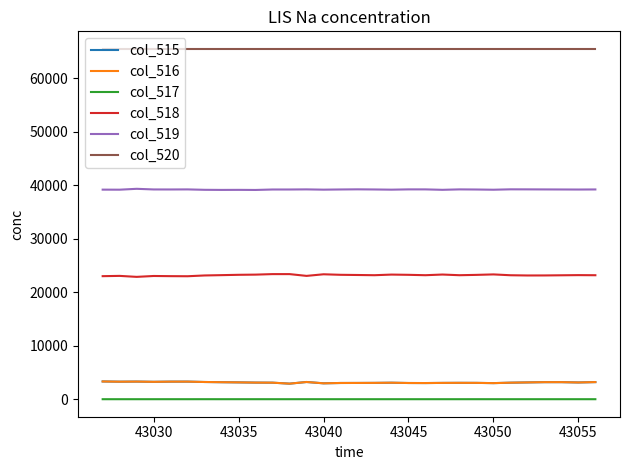

True or false: col_519 and col_515 cross at least once.

False